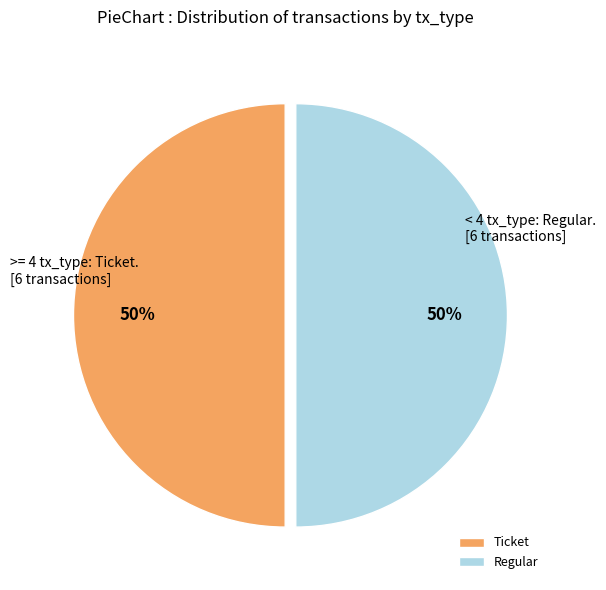

To the nearest percent, what is the combined percentage of Regular and Ticket?

100%